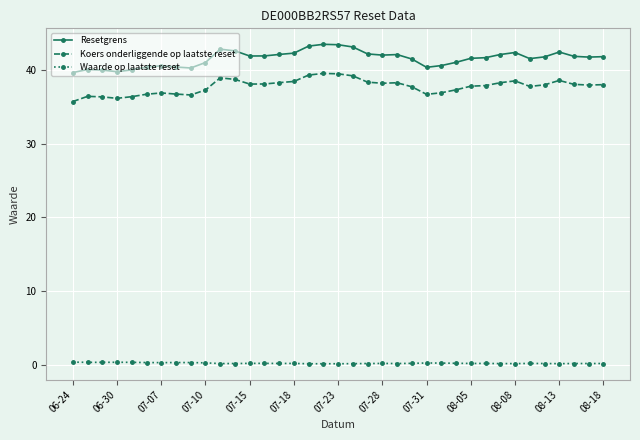

True or false: Resetgrens and Koers onderliggende op laatste reset cross at least once.

False